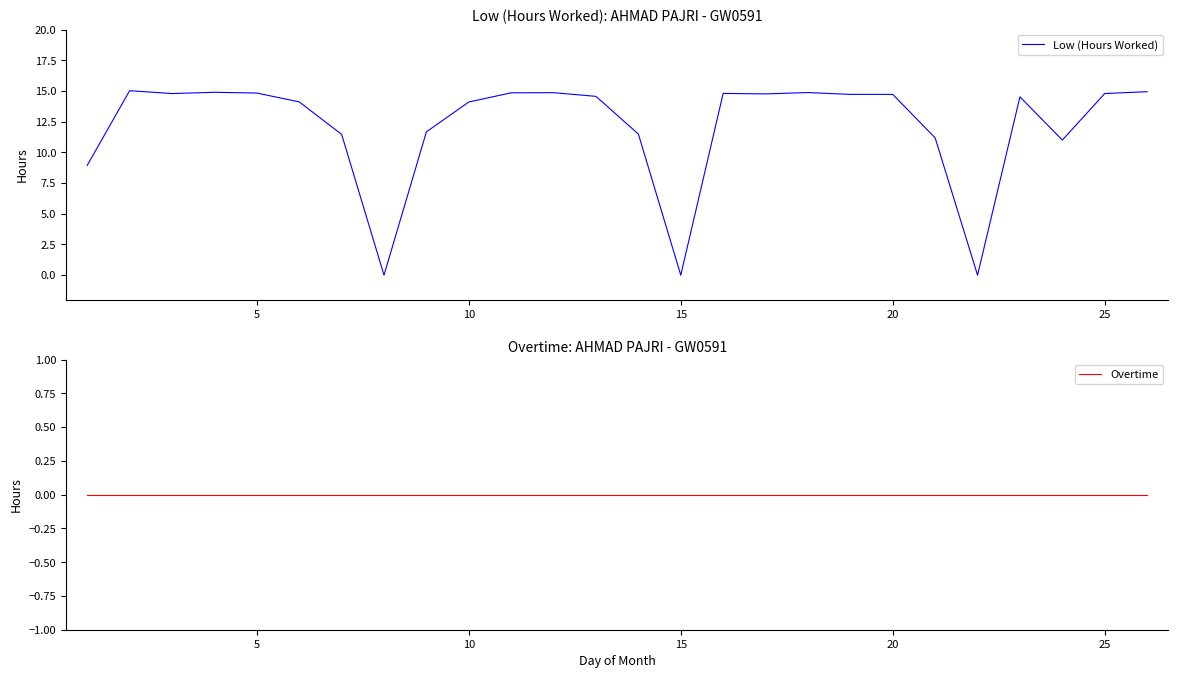

What is the maximum value shown in the chart?

15.0